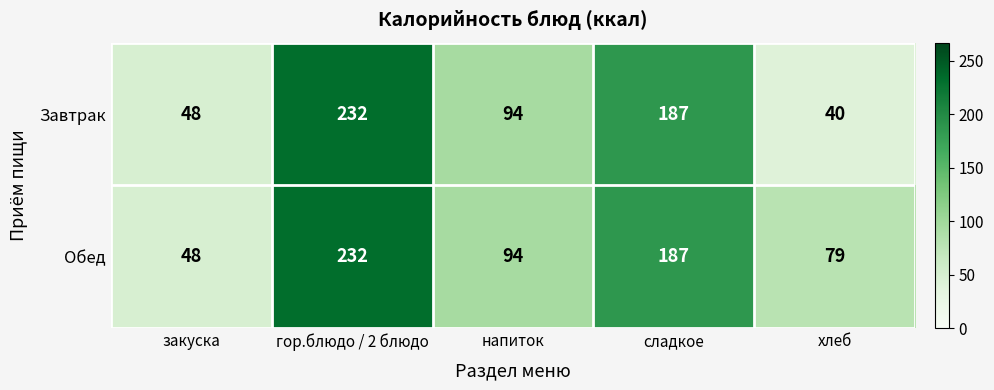

What is the sum of all Завтрак values?

601